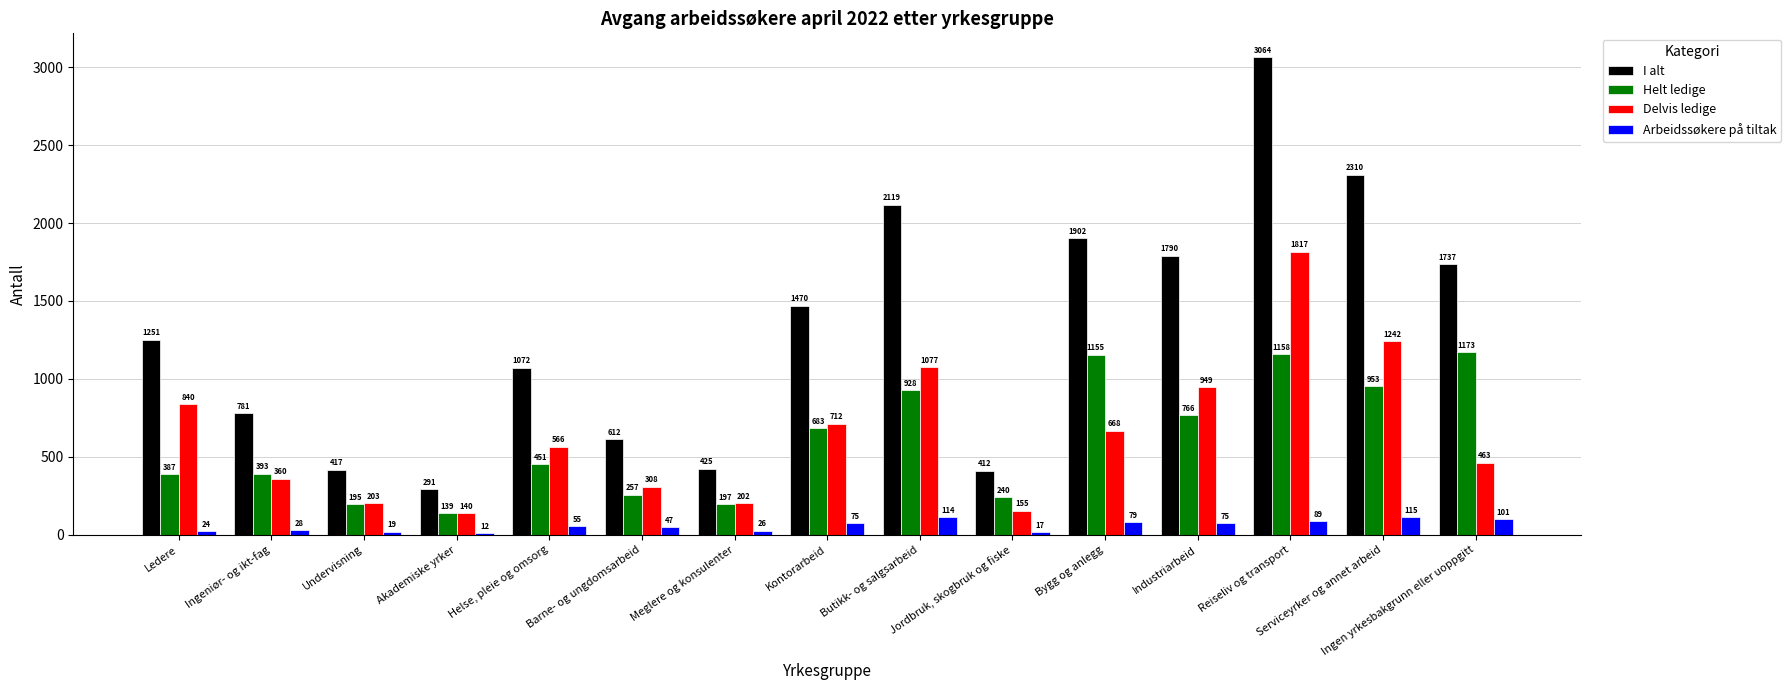

Rank the series at Bygg og anlegg from highest to lowest value.

I alt, Helt ledige, Delvis ledige, Arbeidssøkere på tiltak